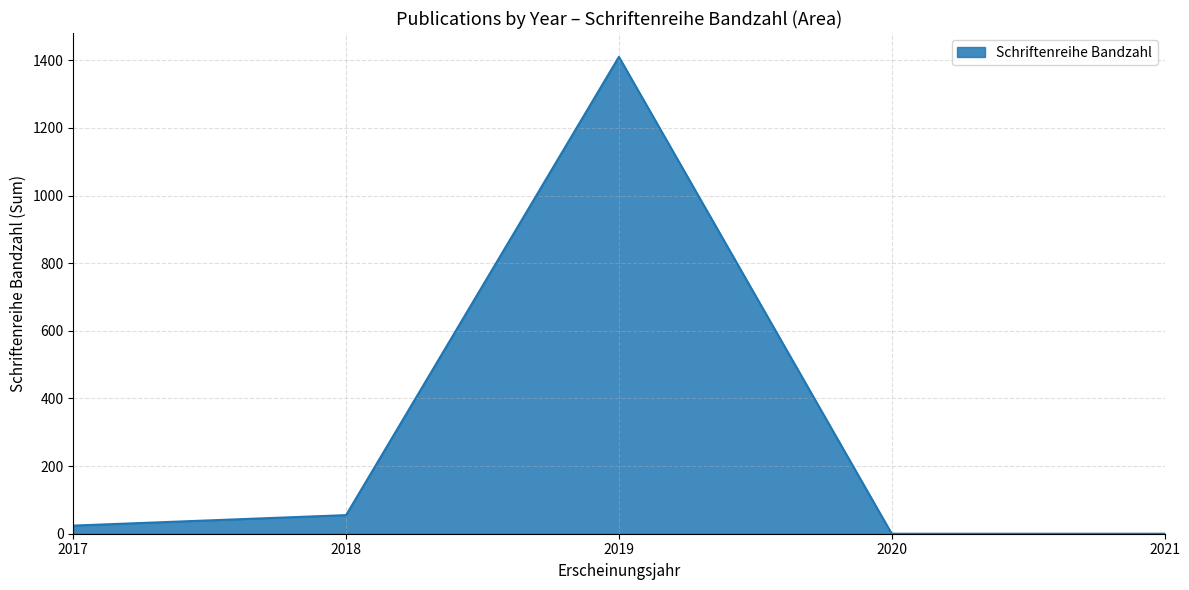

What is the sum of all values?

1489